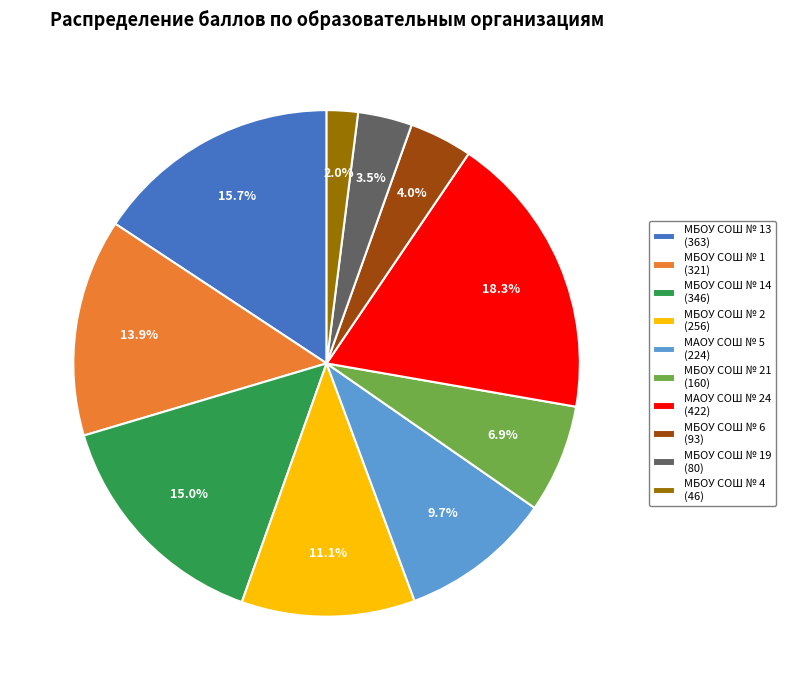

Does any single category account for the majority?

No